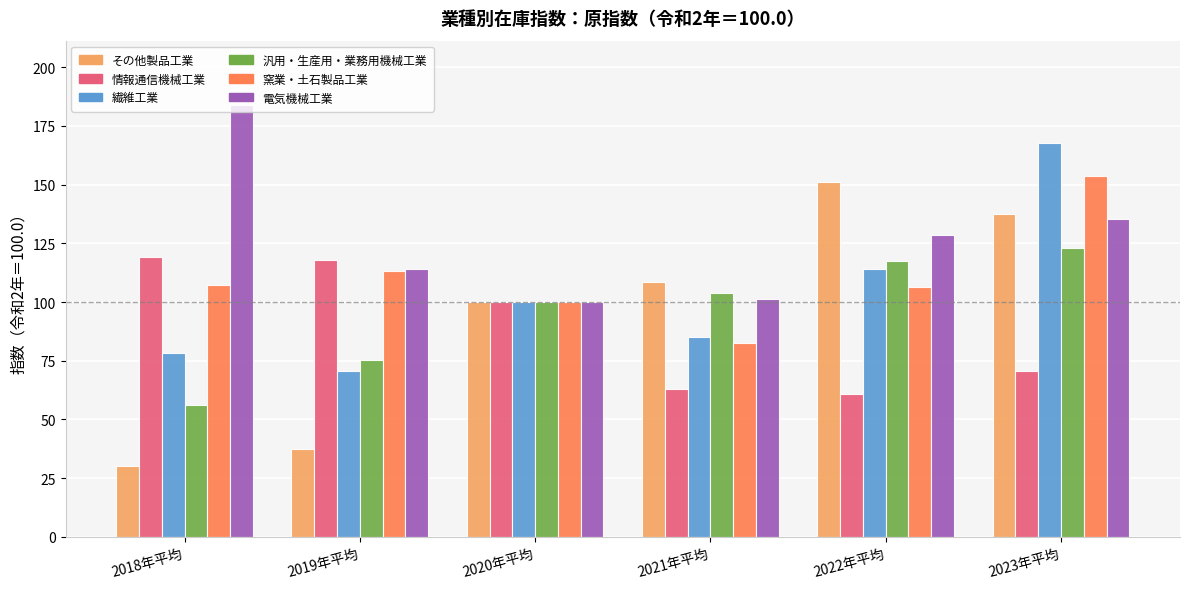

What is the maximum value shown in the chart?

183.7